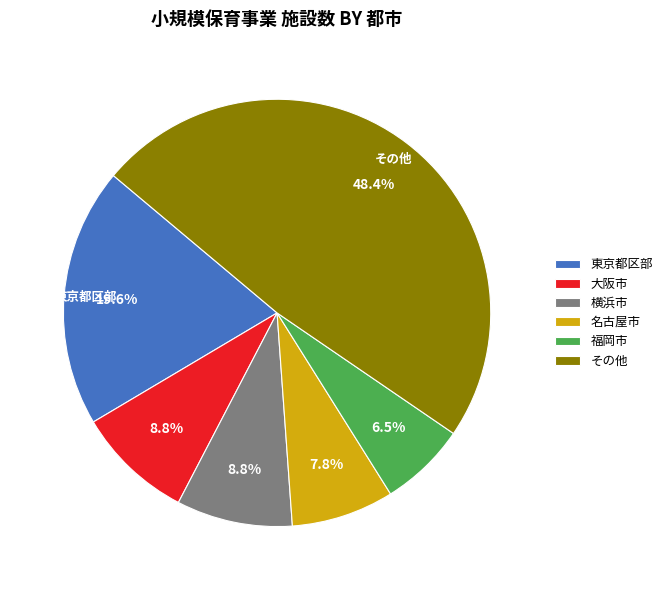

What is the smallest slice in the pie chart?

福岡市